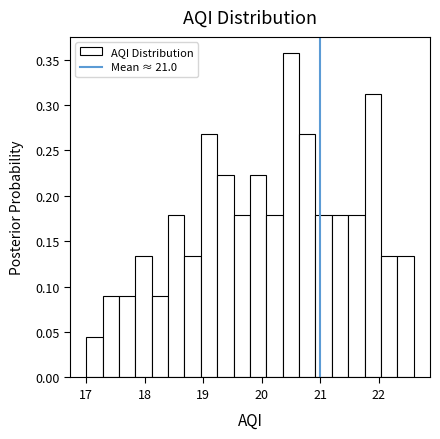

Read against the x-axis, roughly where is the centre of the tallest bar?

20.5